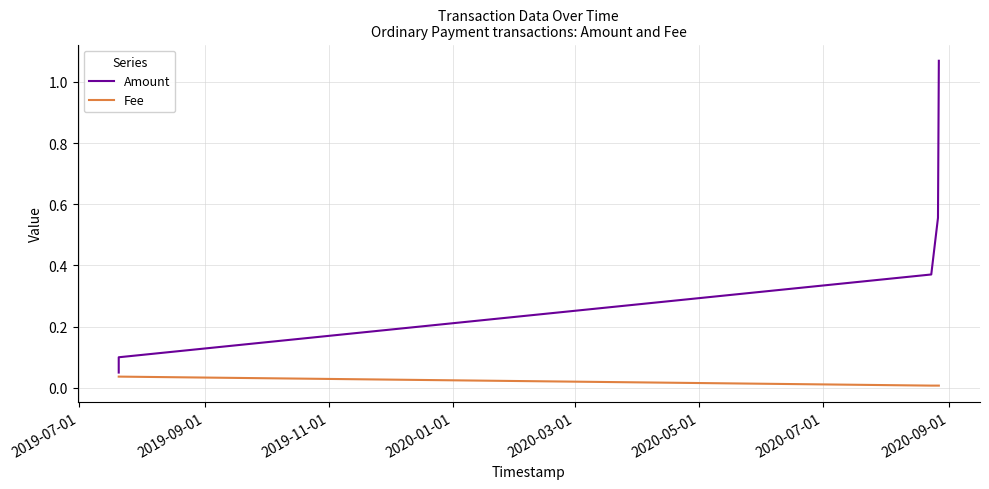

Is it true that Amount equals 0.0 at 2019-09-01?

False